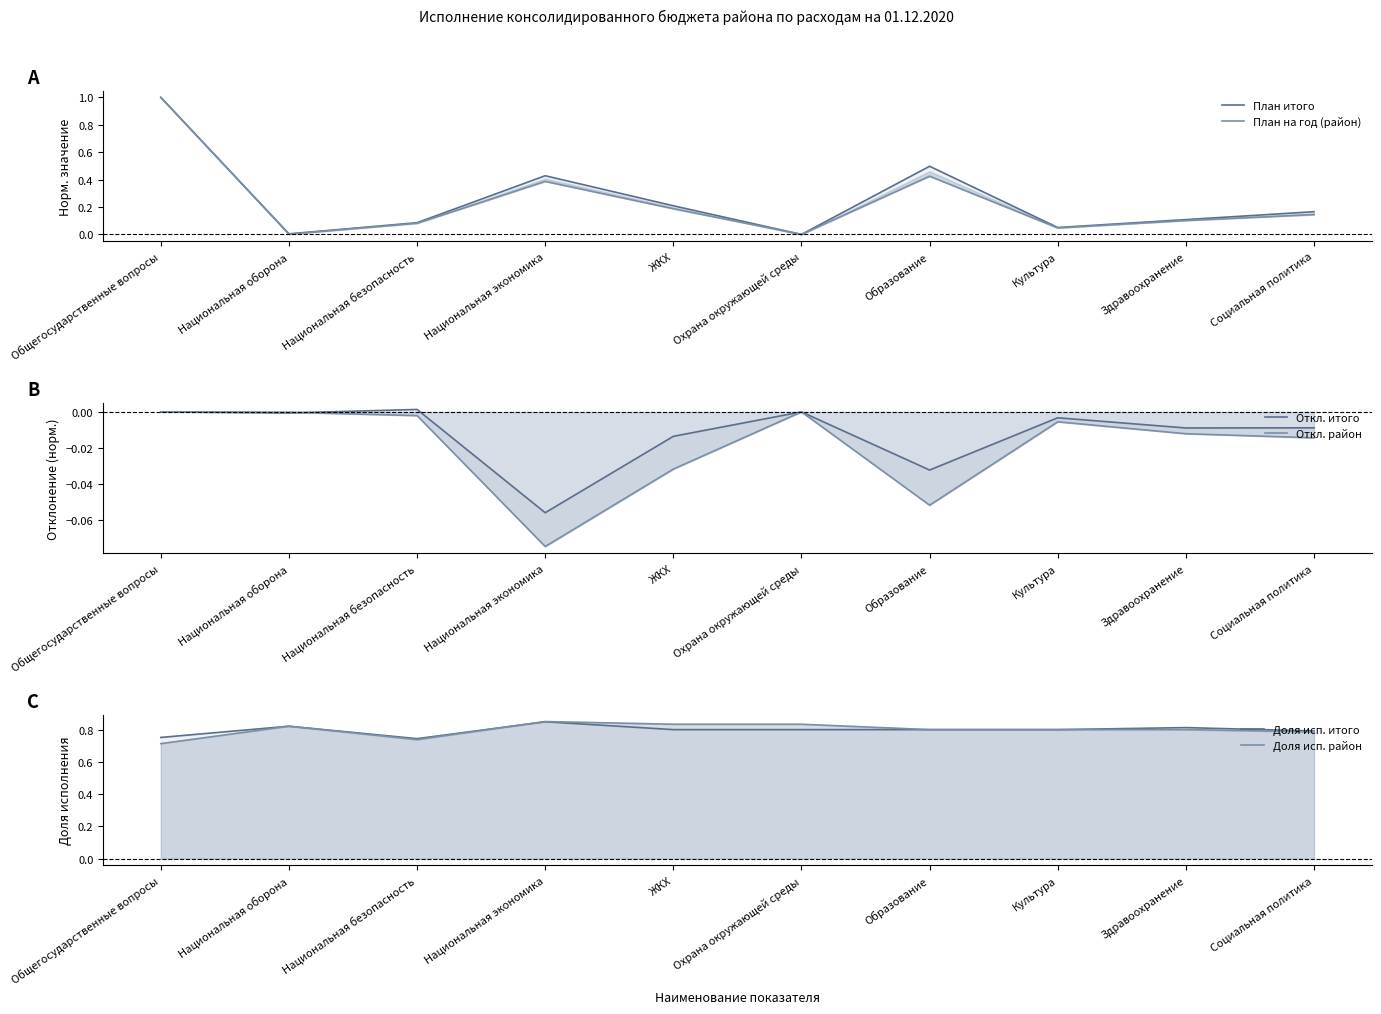

Reading left to right, transcribe all the data shown in this chart.

План итого: 1.0	0.0	0.1	0.4	0.2	0.0	0.5	0.1	0.1	0.2
План на год (район): 1.0	0.0	0.1	0.4	0.2	0.0	0.4	0.0	0.1	0.1
Откл. итого: 0.0	-0.0	0.0	-0.1	-0.0	0.0	-0.0	-0.0	-0.0	-0.0
Откл. район: 0.0	-0.0	-0.0	-0.1	-0.0	0.0	-0.1	-0.0	-0.0	-0.0
Доля исп. итого: 0.8	0.8	0.7	0.8	0.8	0.8	0.8	0.8	0.8	0.8
Доля исп. район: 0.7	0.8	0.7	0.9	0.8	0.8	0.8	0.8	0.8	0.8